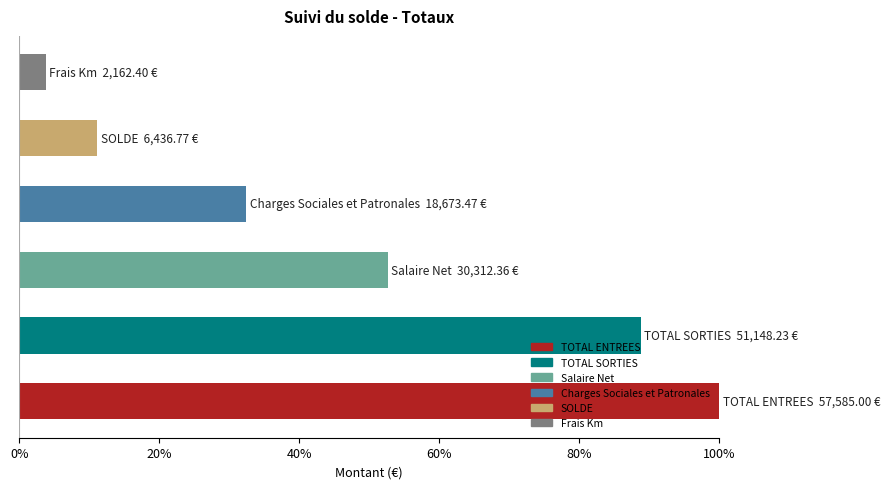

What is the sum of all values?

288.8